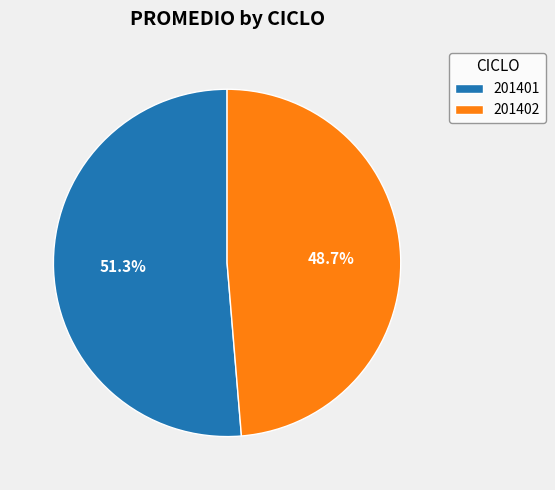

To the nearest percent, what portion does 201401 represent?

51%